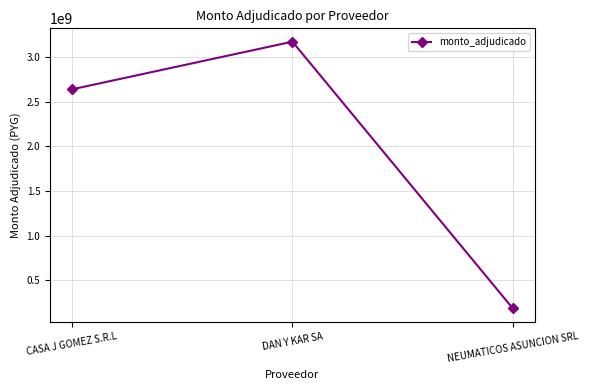

Between NEUMATICOS ASUNCION SRL and DAN Y KAR SA, which is larger?

DAN Y KAR SA